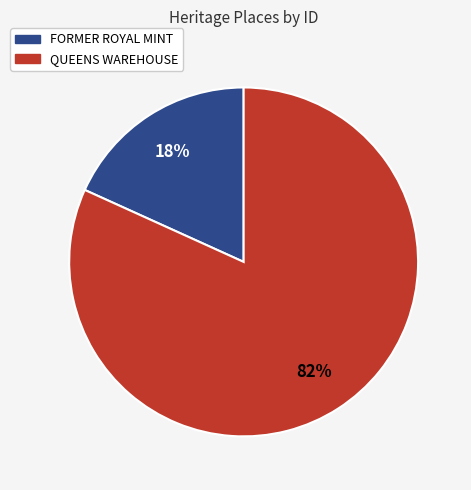

To the nearest percent, what is the difference between the largest and smallest slice percentages?

64%